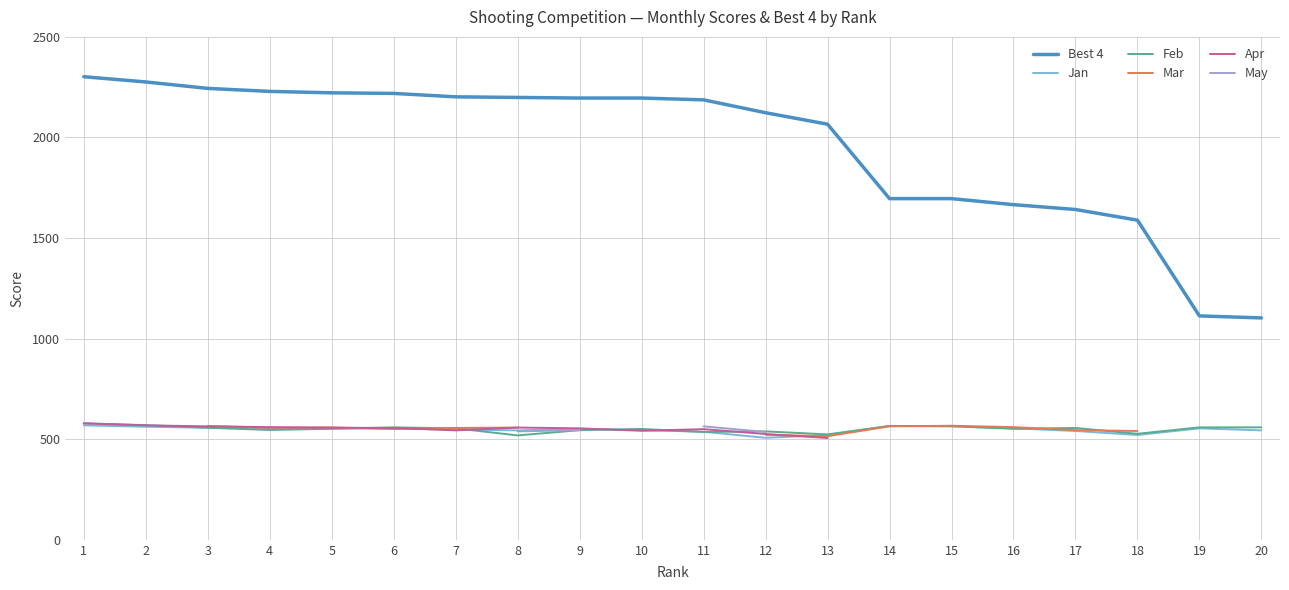

At which category does Apr reach its first local valley?

7